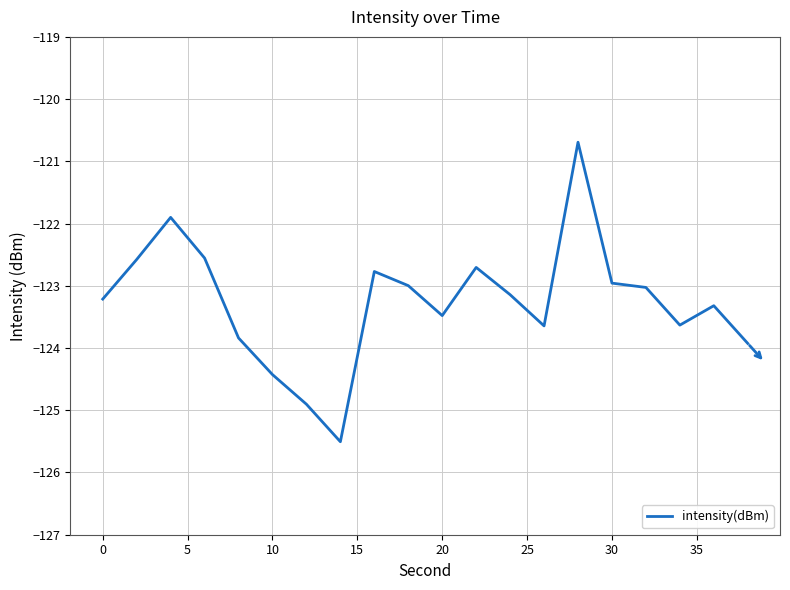

What is the difference between the maximum and minimum values?

4.8